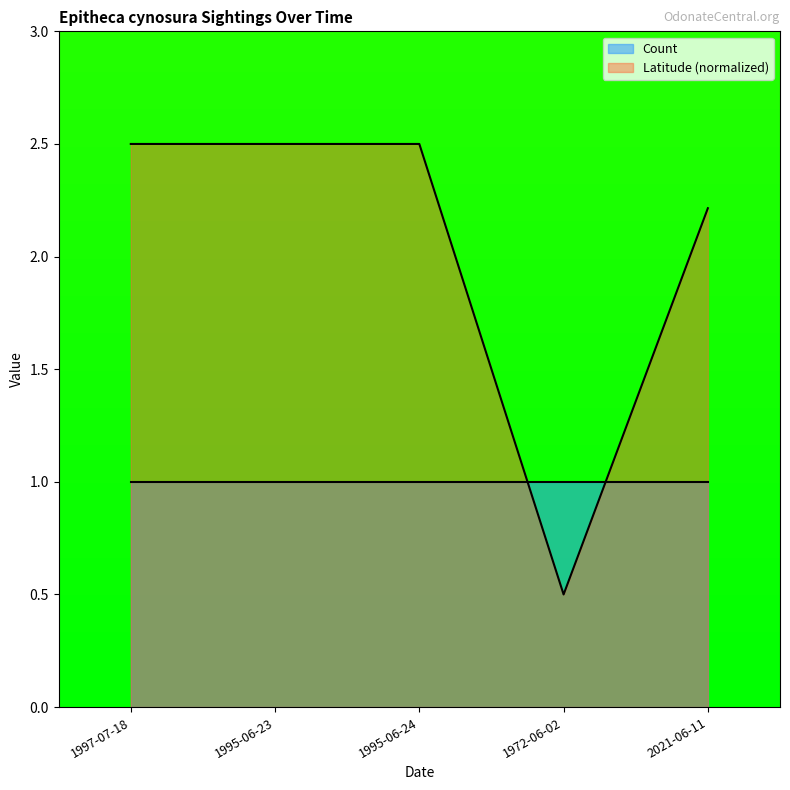

Which has a higher value, 1995-06-23 or 2021-06-11?

1995-06-23